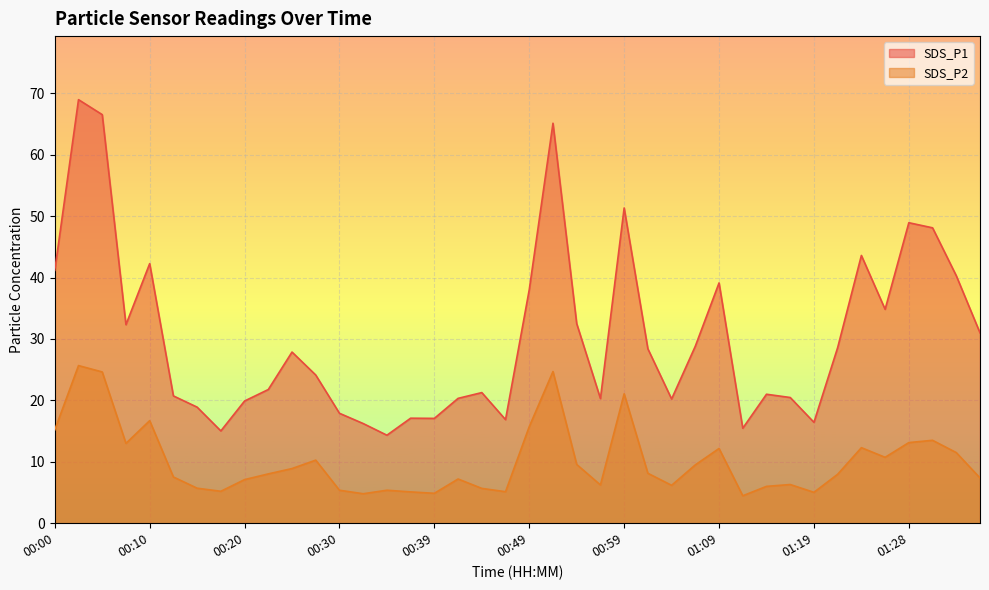

What is the difference between the maximum and minimum values in the SDS_P1 series?

54.6